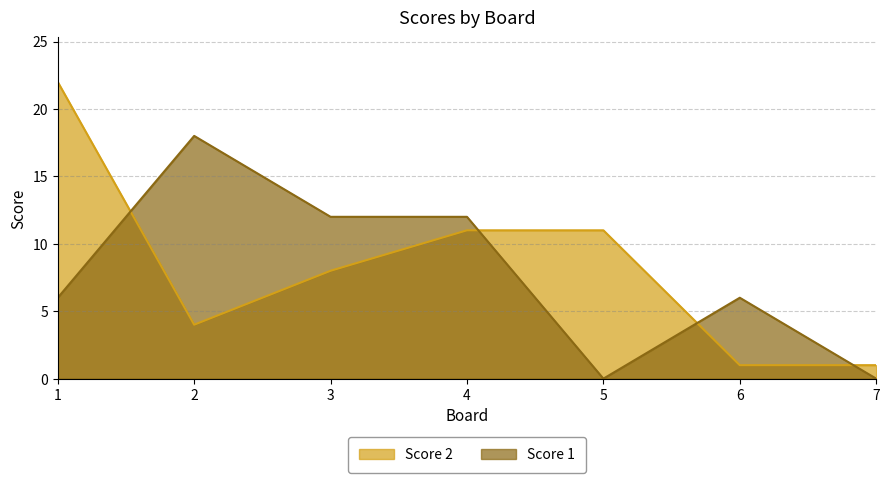

Where does the Score 1 series first go above 6?

2